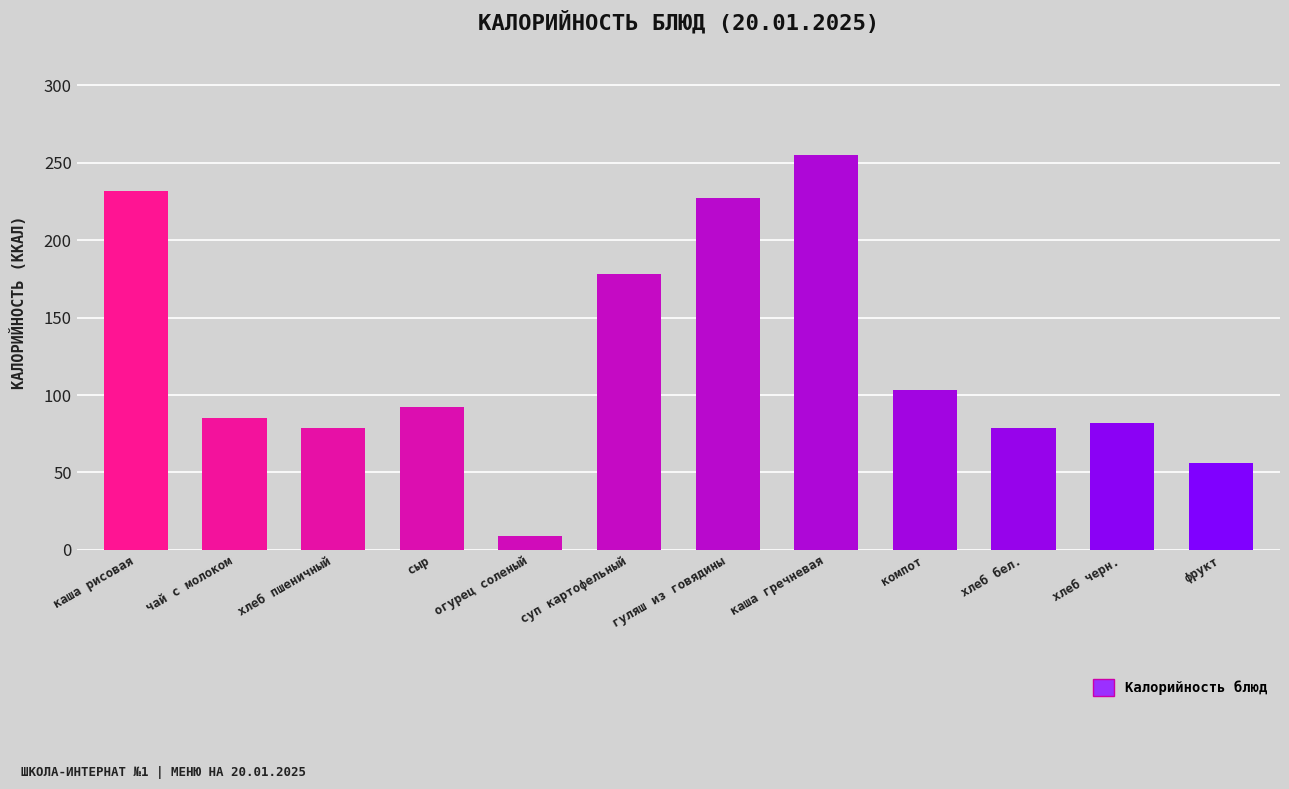

What is the maximum value shown in the chart?

255